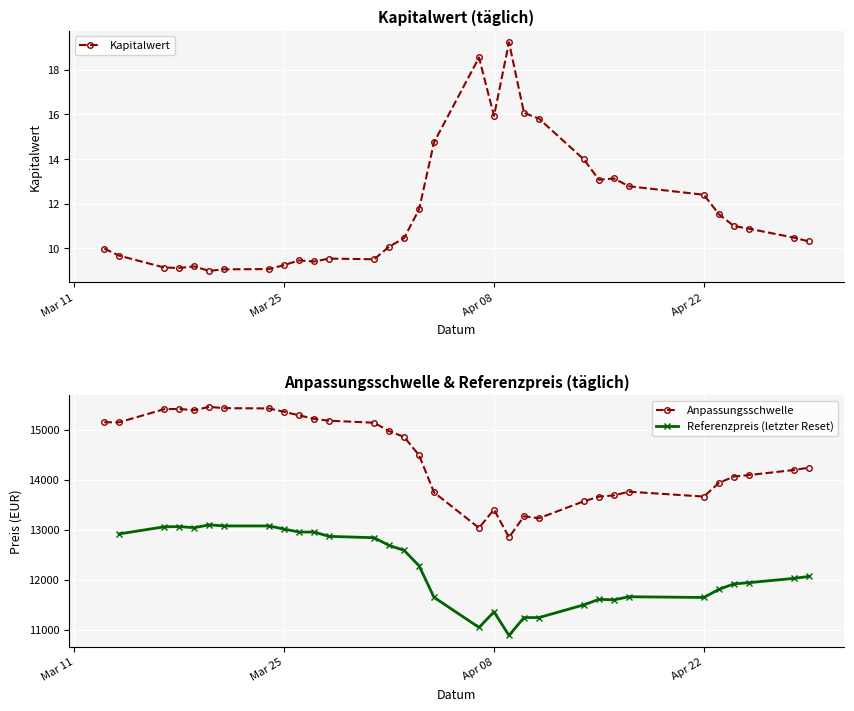

What is the maximum value for Kapitalwert?

19.2